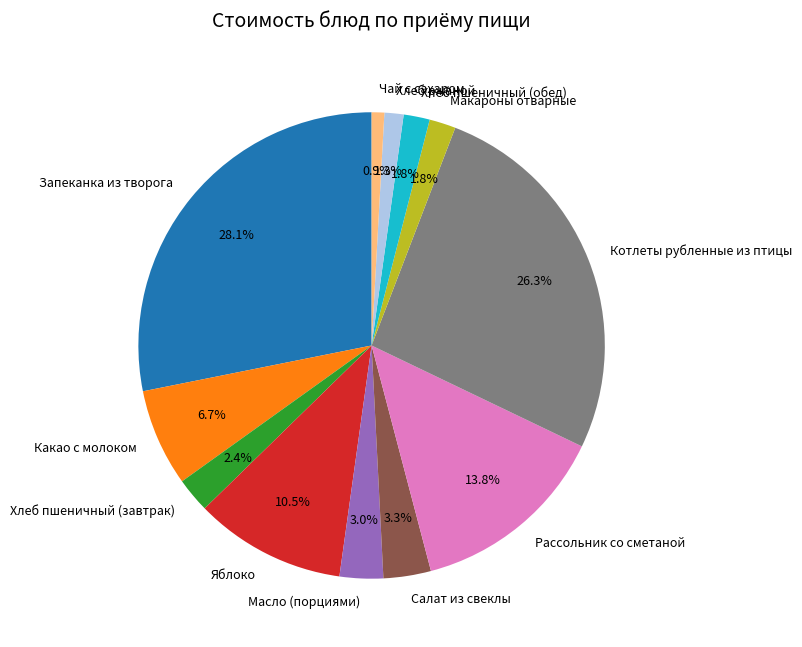

The Хлеб пшеничный (завтрак) slice represents 2% of the pie. True or false?

True